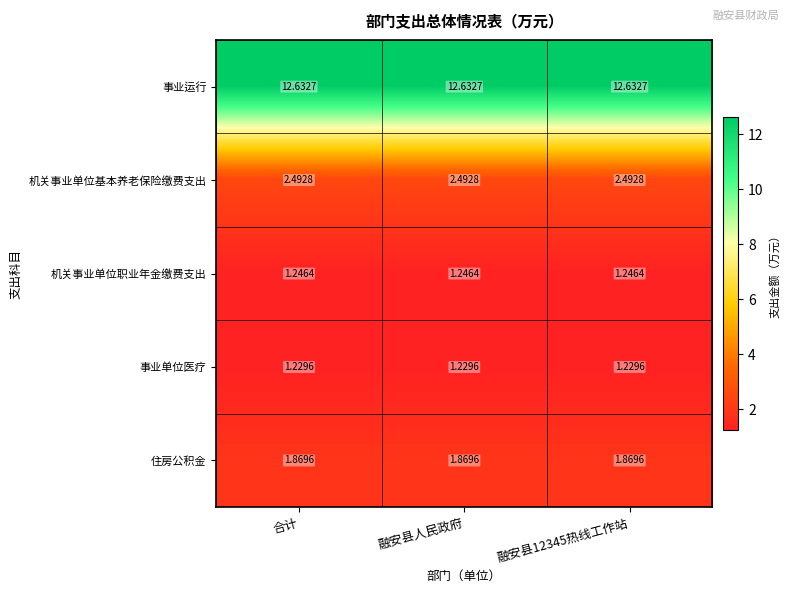

Rank the series at 融安县人民政府 from highest to lowest value.

事业运行, 机关事业单位基本养老保险缴费支出, 住房公积金, 机关事业单位职业年金缴费支出, 事业单位医疗